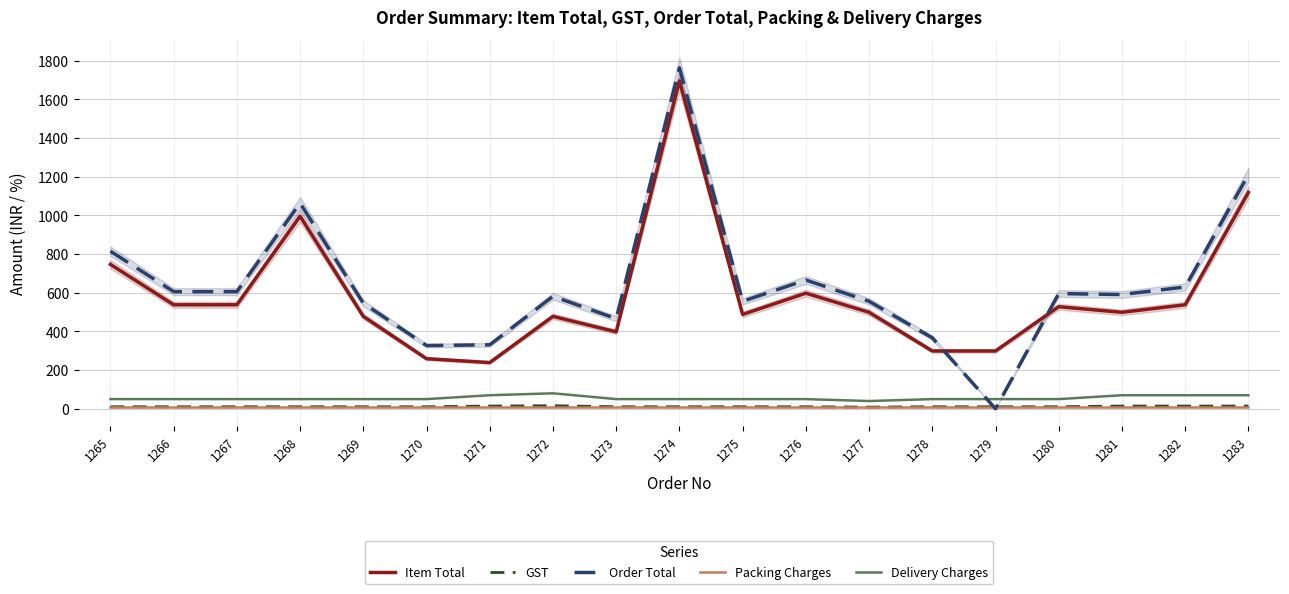

How many interior local valleys does the Item Total series have?

4